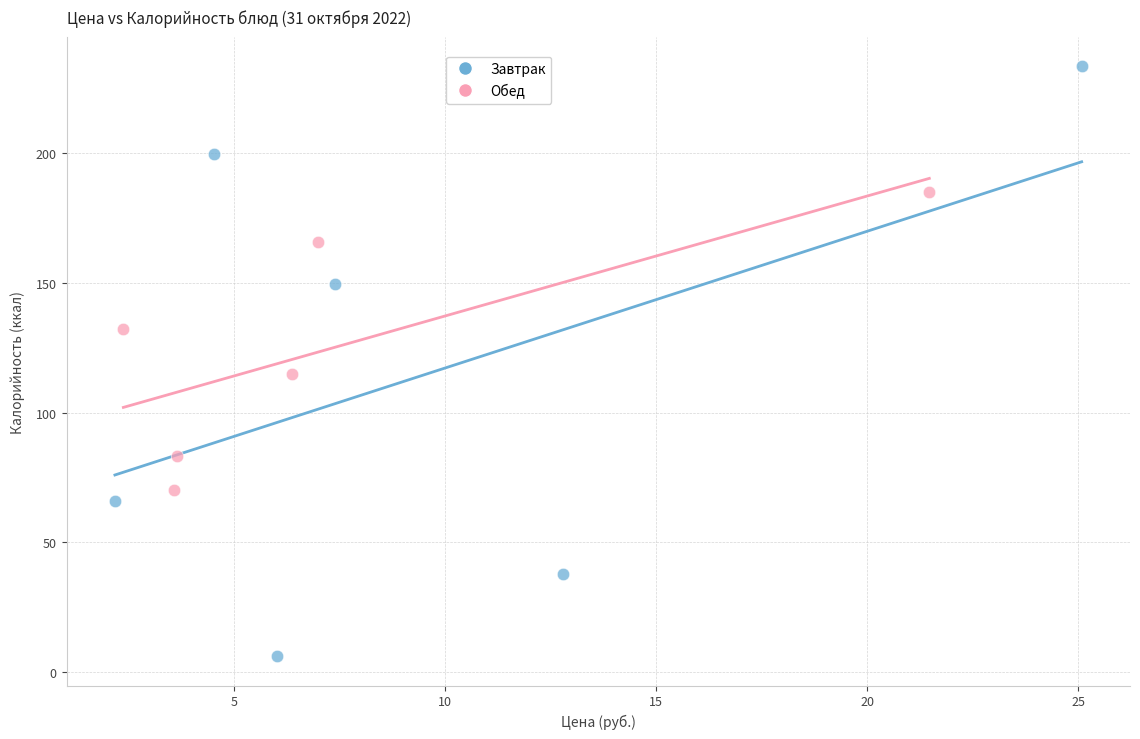

Which series has the widest spread of Y values?

Завтрак